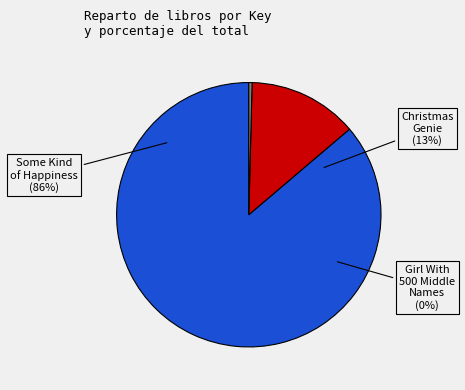

What is the ratio of the value at Some Kind of Happiness to the value at Girl With 500 Middle Names?

215.8